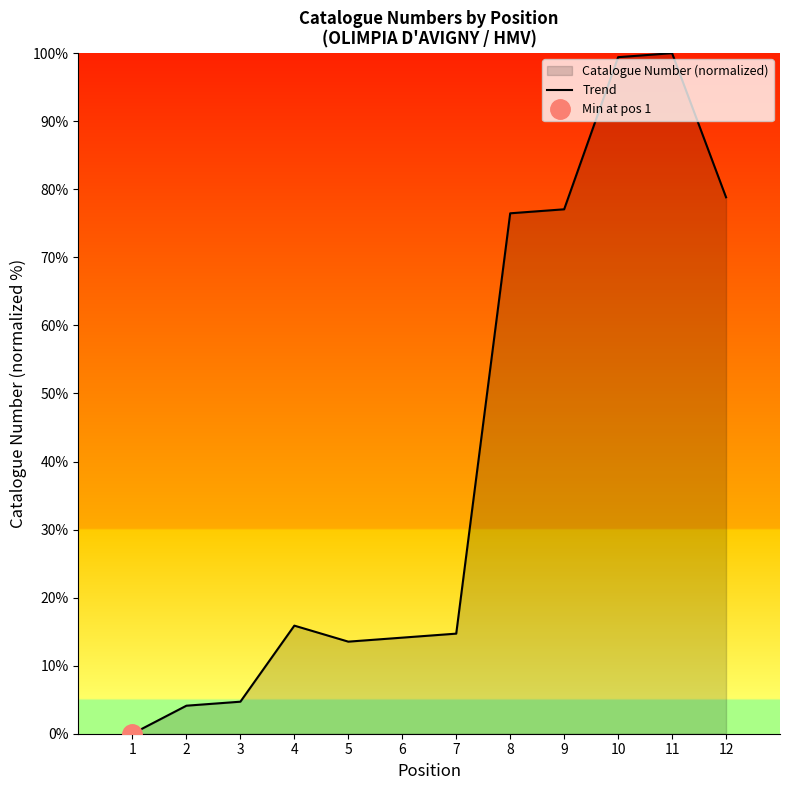

Count the number of data series in this chart.

1